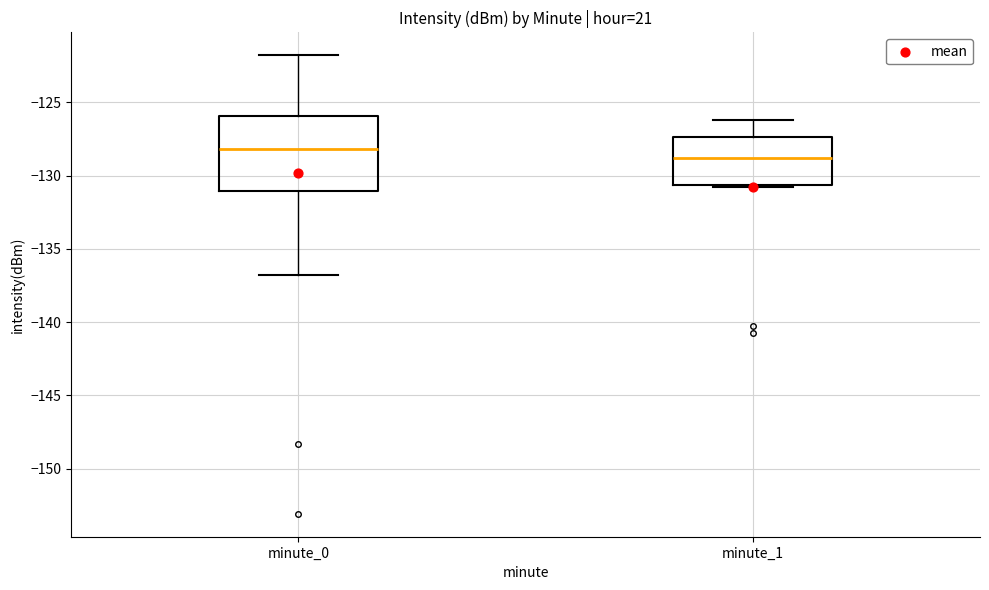

Reading left to right, transcribe this box plot: for each box, give where its median line is, the range the box spans, and where its two whiskers end, as read against the y-axis. The values are not printed on the chart, so give them approximately, as read against the axis.

minute_0: median -128.0, box -131.0 to -126.0, whiskers -137.0 to -122.0
minute_1: median -129.0, box -130.5 to -127.5, whiskers -131.0 to -126.0